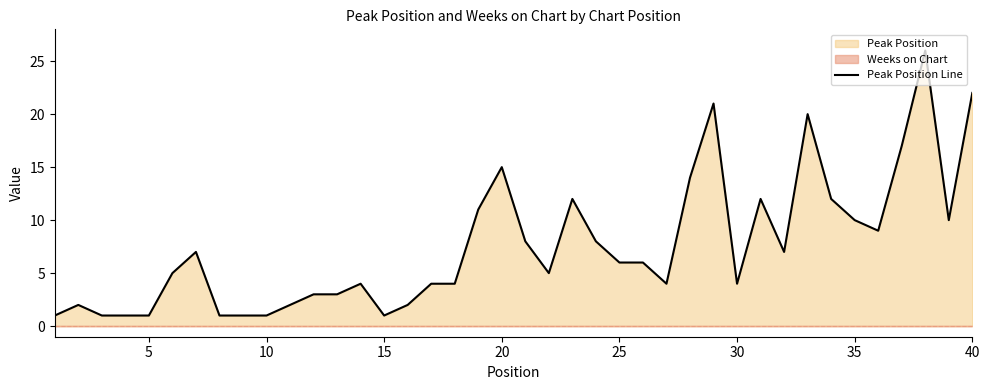

The chart shows a value of 17 at 33. True or false?

False